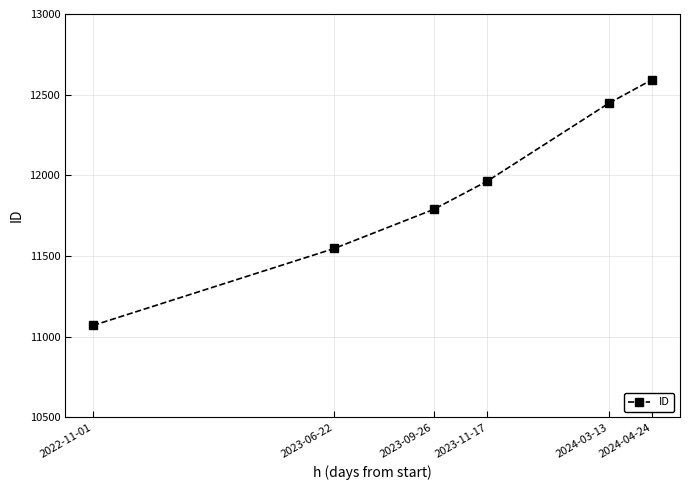

List the labels in order of value, largest first.

2024-04-24, 2024-03-13, 2023-11-17, 2023-09-26, 2023-06-22, 2022-11-01